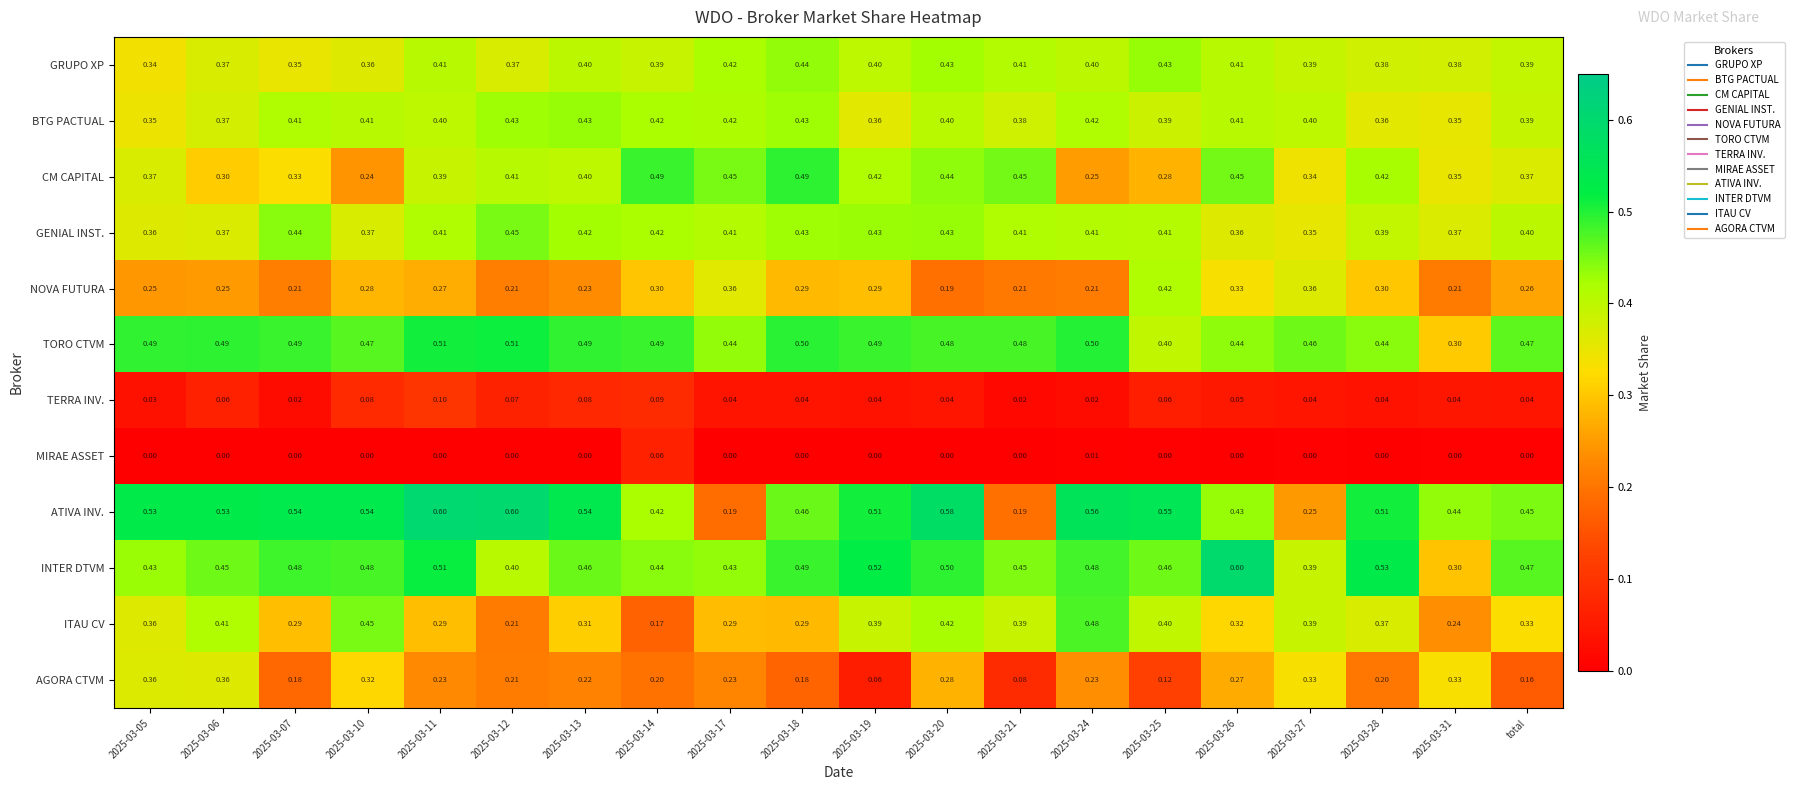

Which series has the widest spread of values?

ATIVA INV.